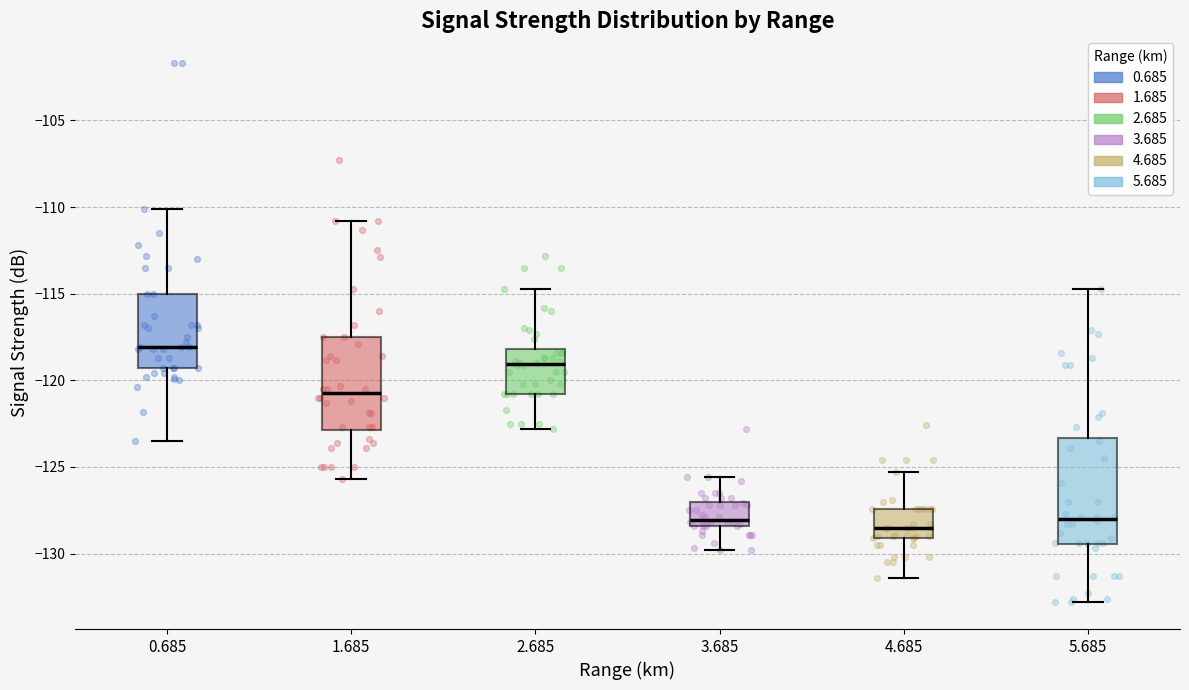

Where does the median line of the box at x = 5.685 sit on the y-axis? The values are not printed on the chart, so give them approximately, as read against the axis.

-128.0